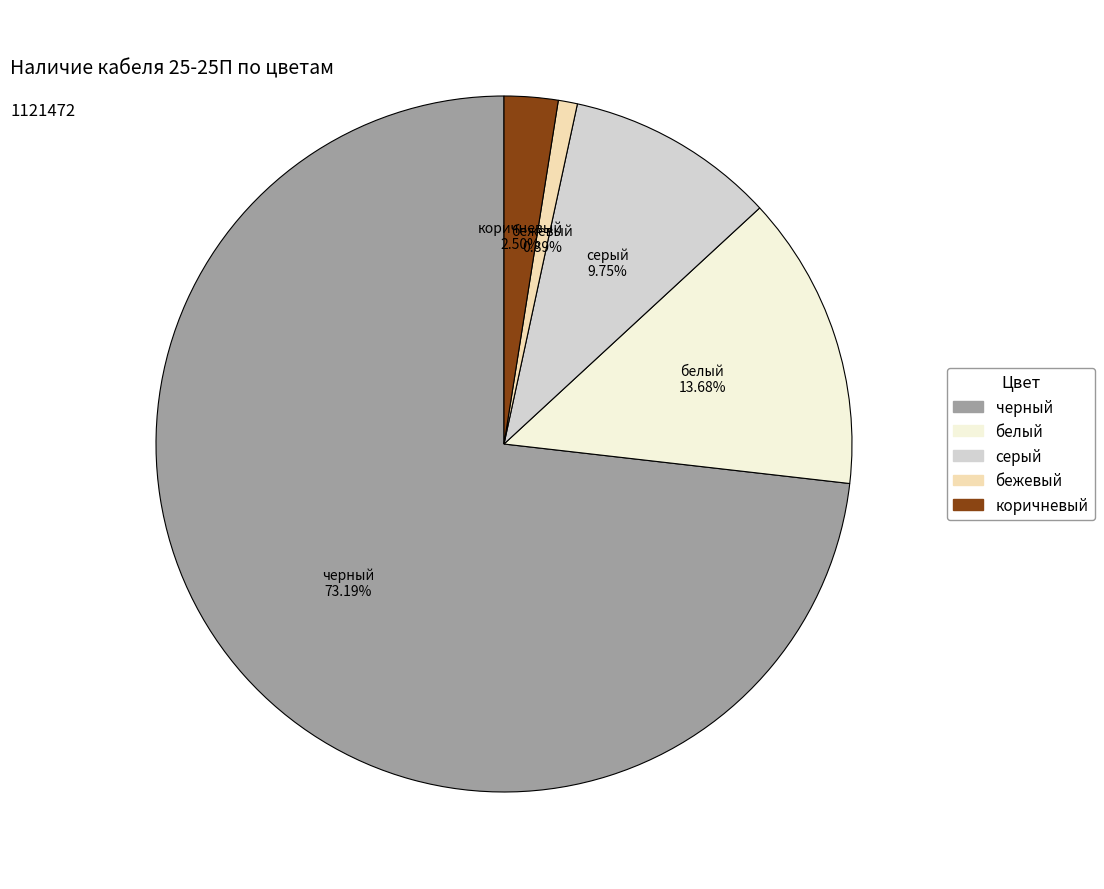

Count the number of slices in the pie.

5